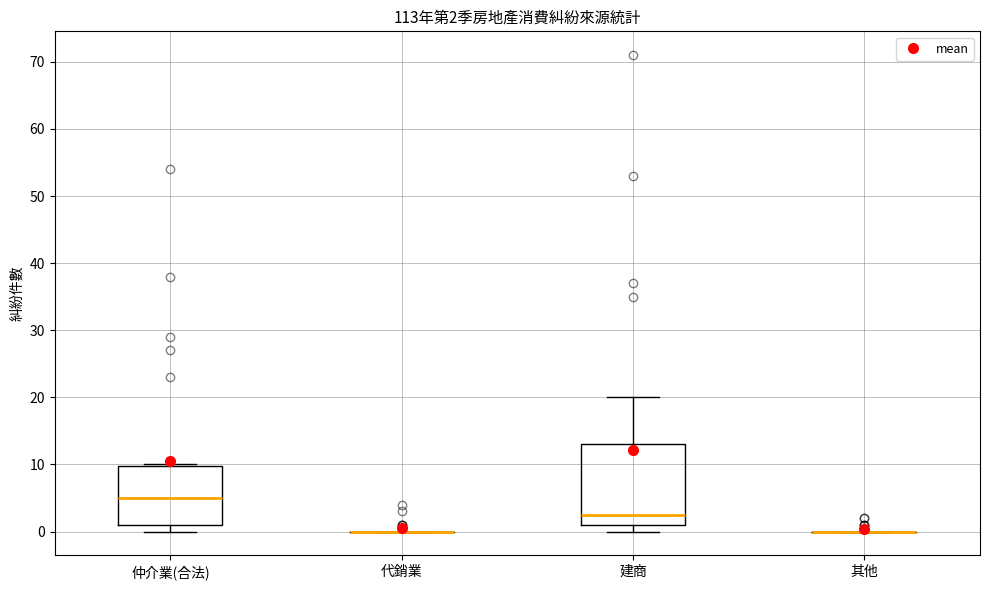

Which box is the tallest, from its lower edge to its upper edge?

建商